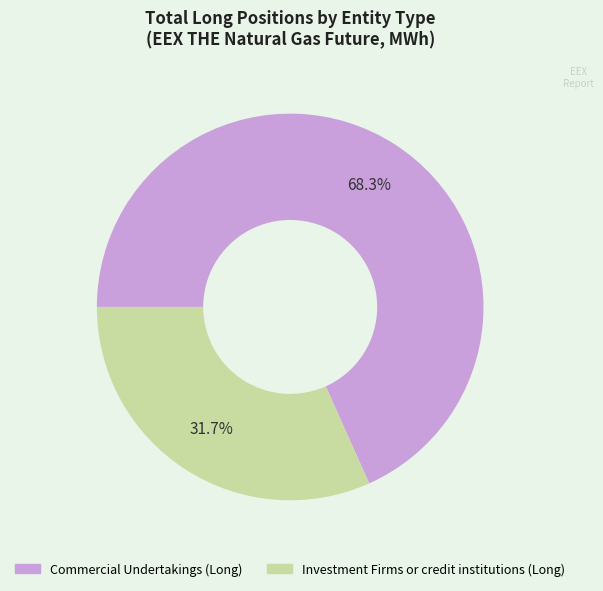

Is there any slice that represents more than half of the pie?

Yes